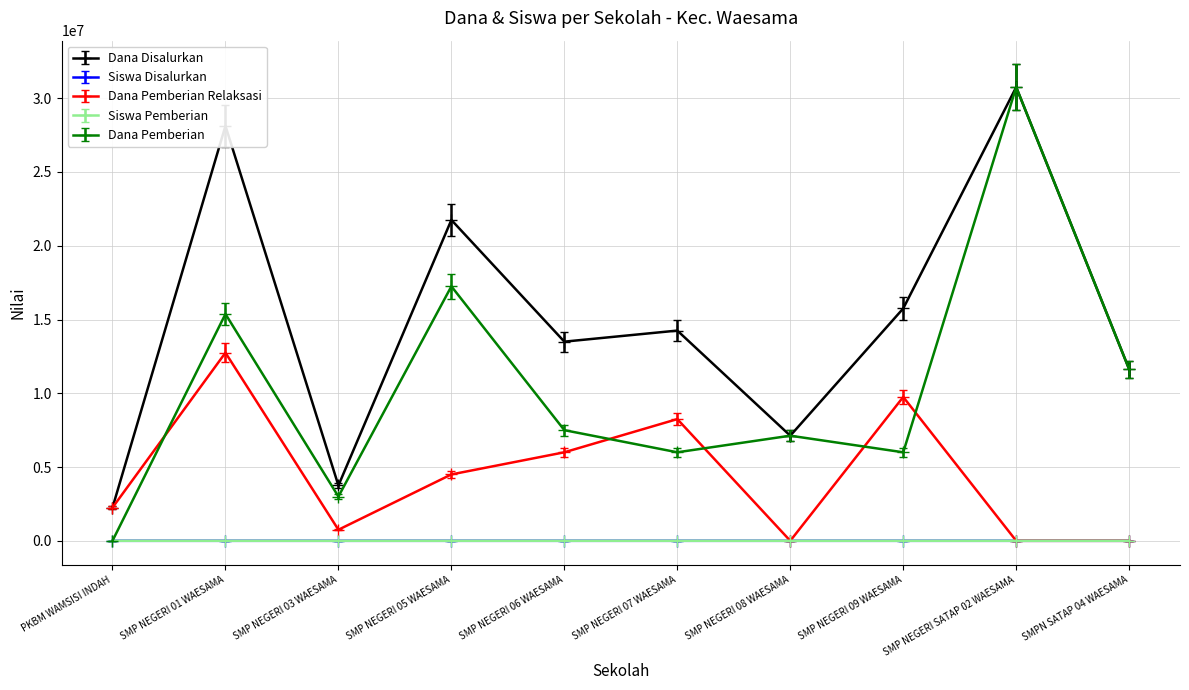

In Dana Disalurkan, how many points are lower than both neighbors (excluding endpoints)?

3